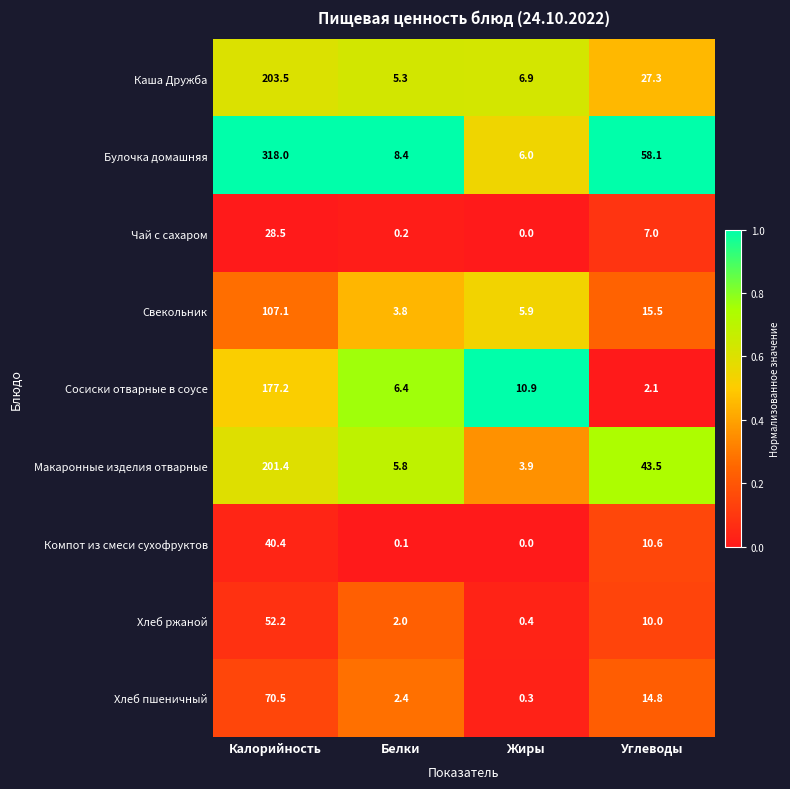

How many categories are shown in the chart?

4